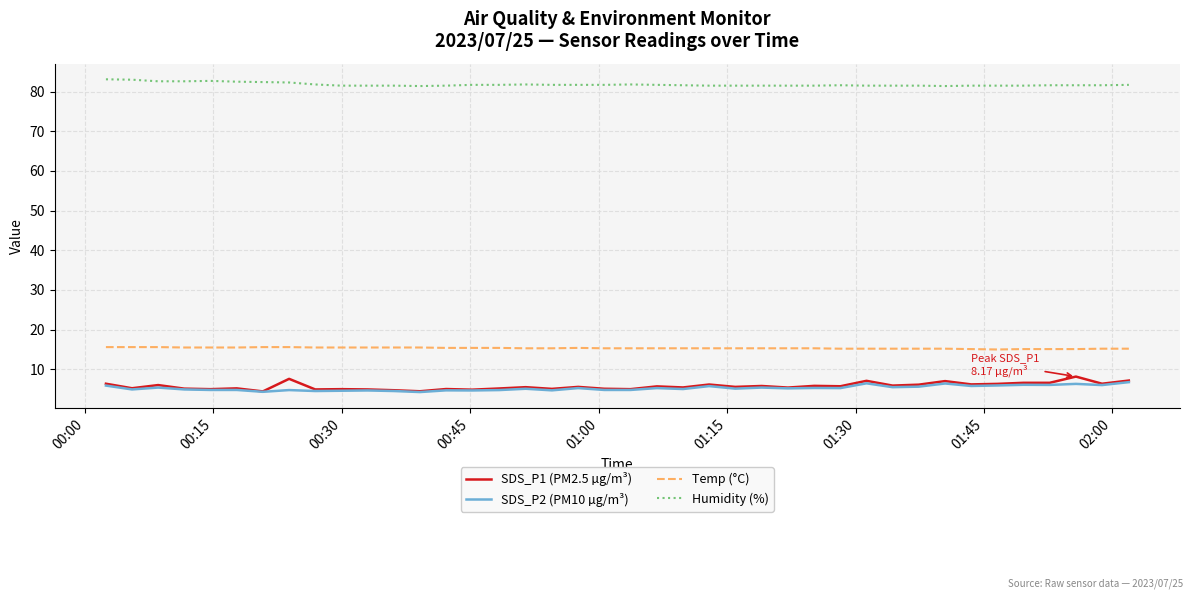

Which series has the largest total across all categories?

Humidity (%)